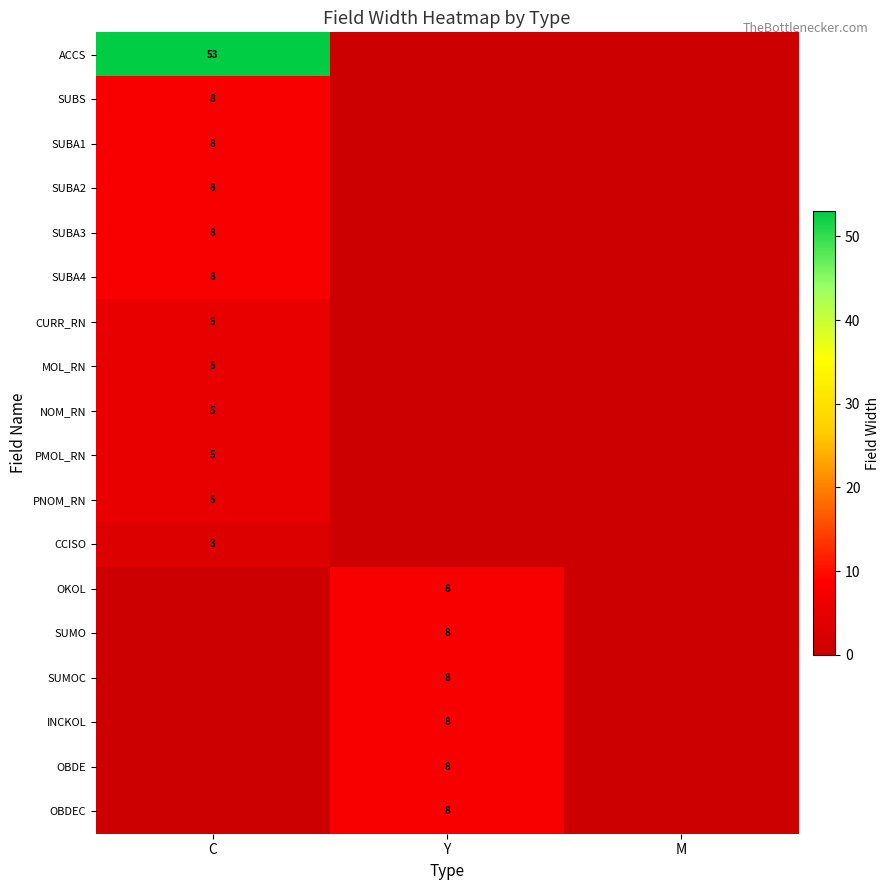

At how many categories does at least one series exceed 30?

1